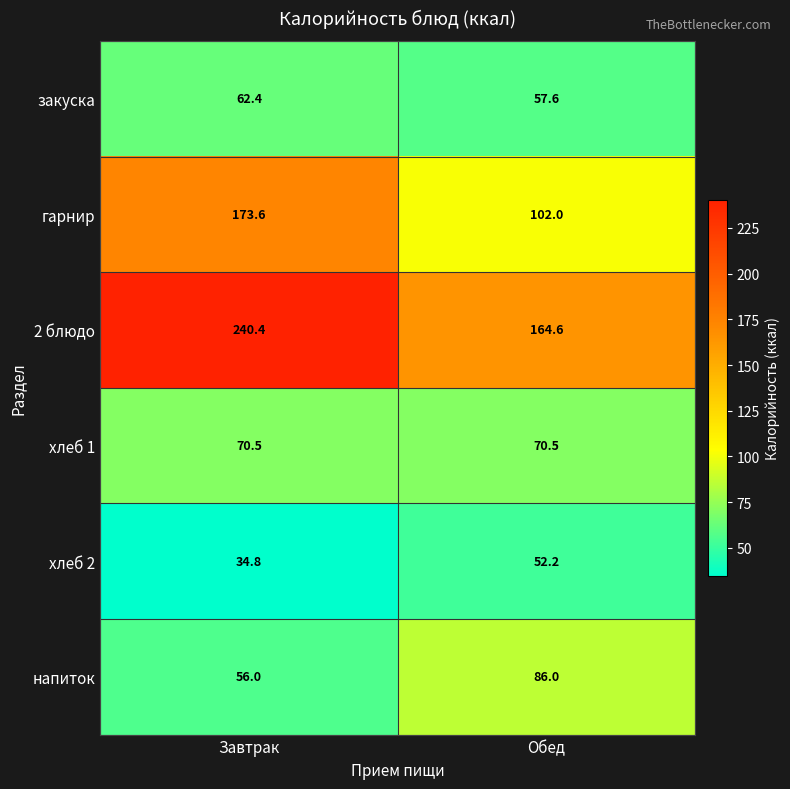

Which series changed the most between Завтрак and Обед?

2 блюдо